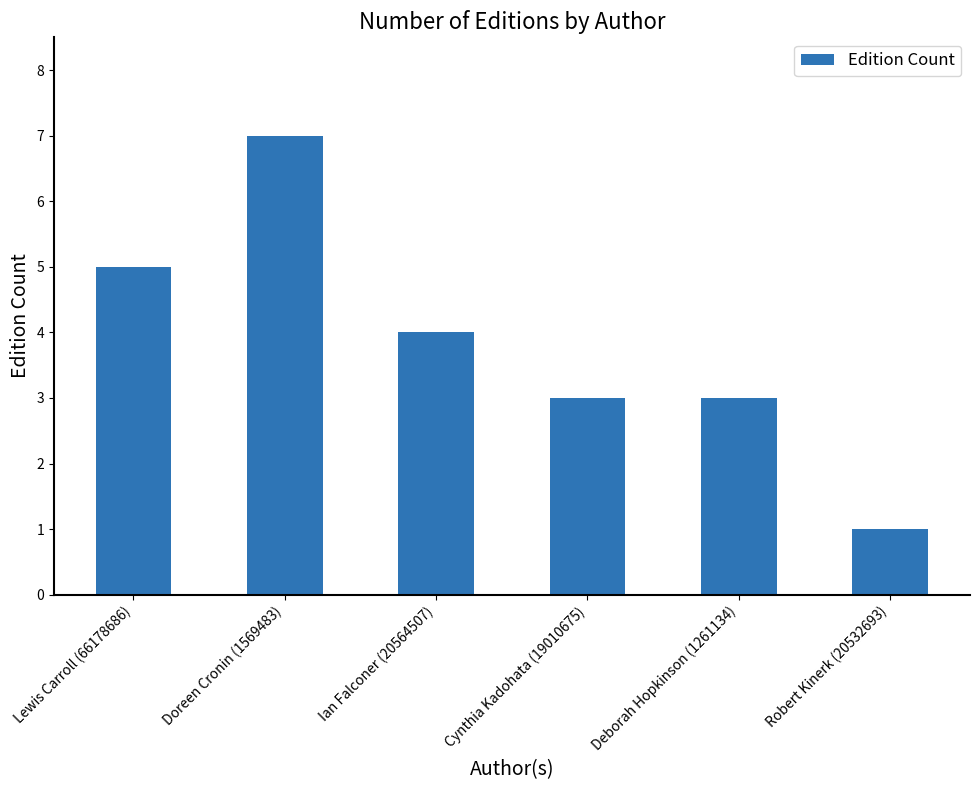

Reading right to left, list all the values displayed in this chart.

1	3	3	4	7	5